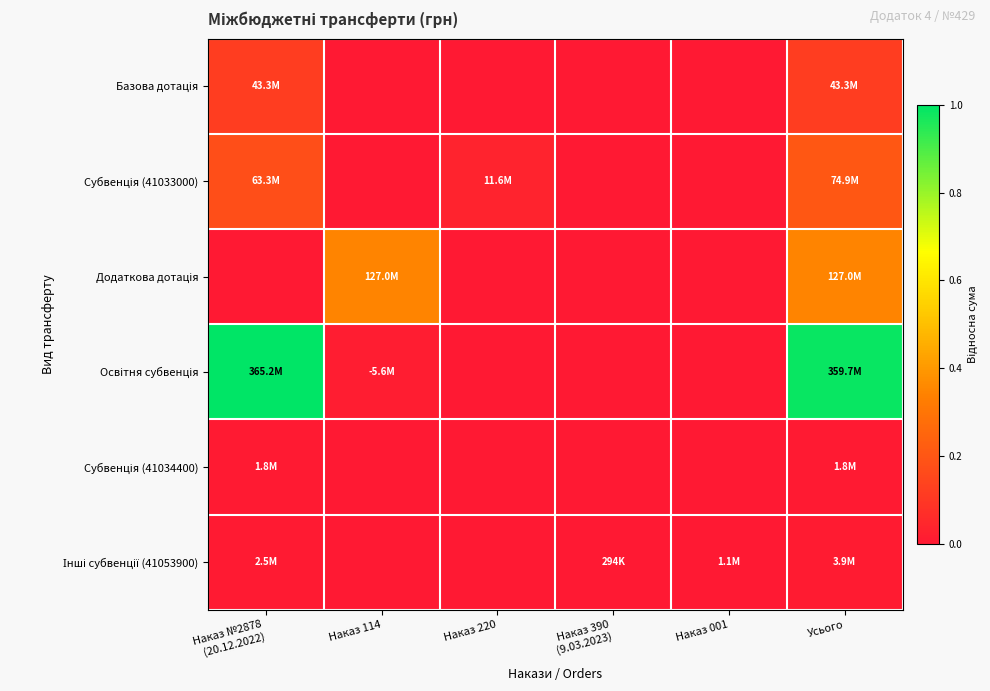

Which series has the largest total across all categories?

Освітня субвенція